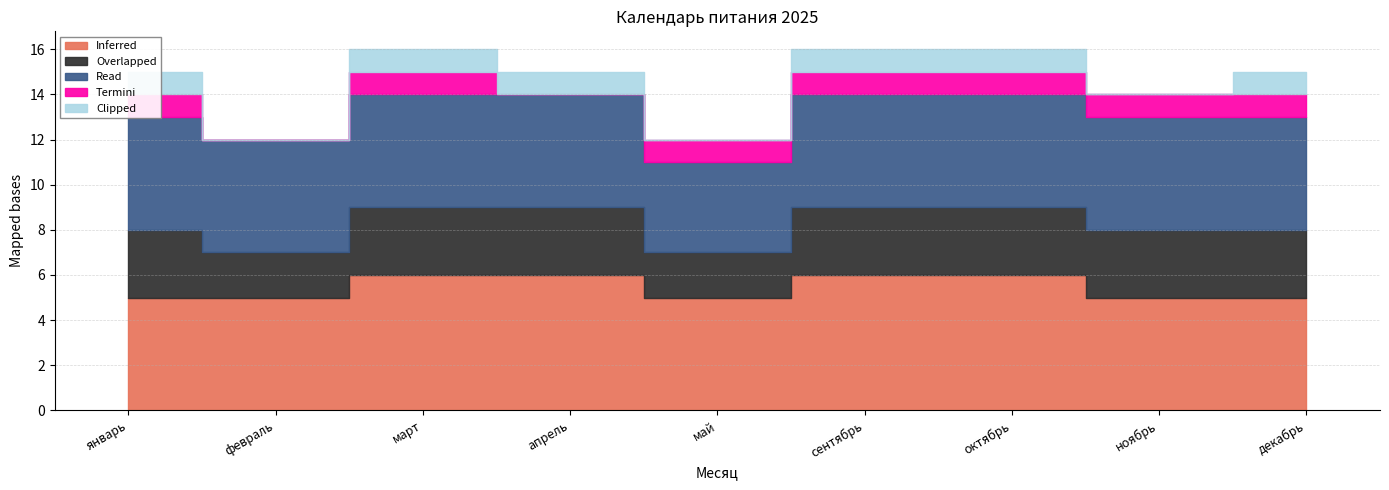

Which label corresponds to the smallest value in the chart?

февраль